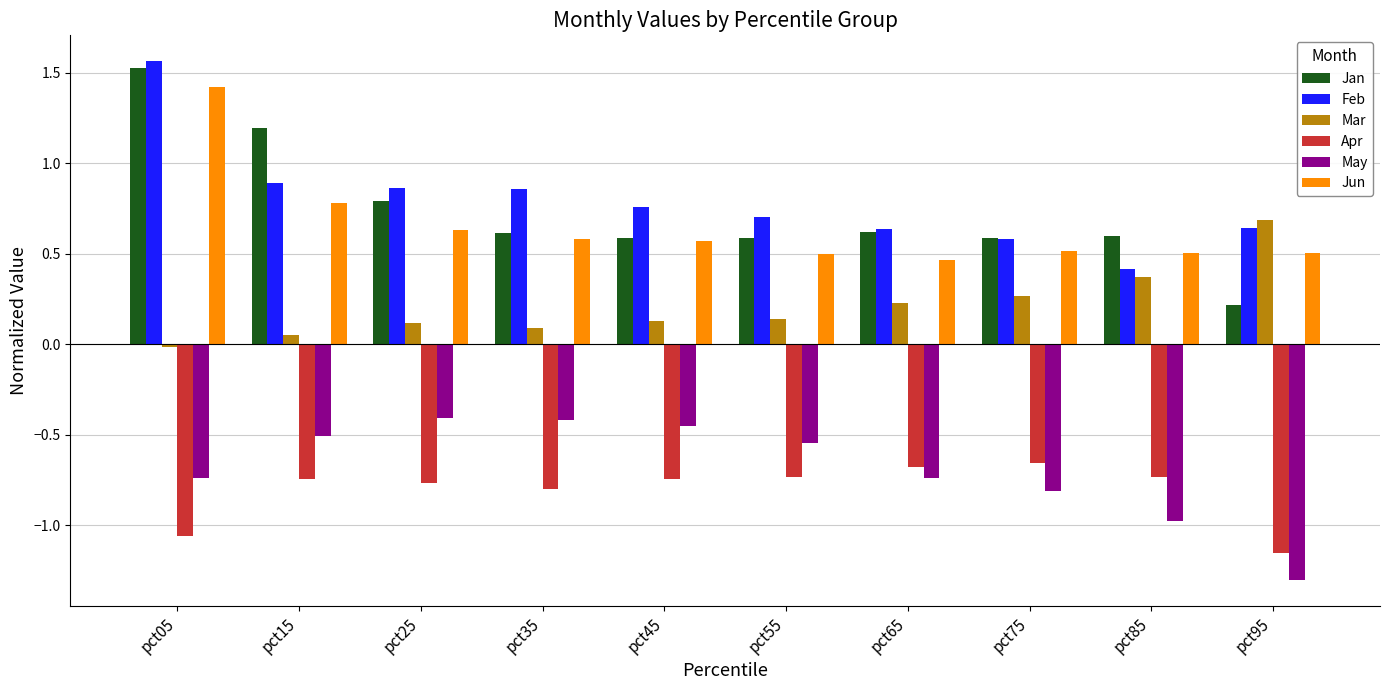

Which category has the lowest value across all series?

pct95